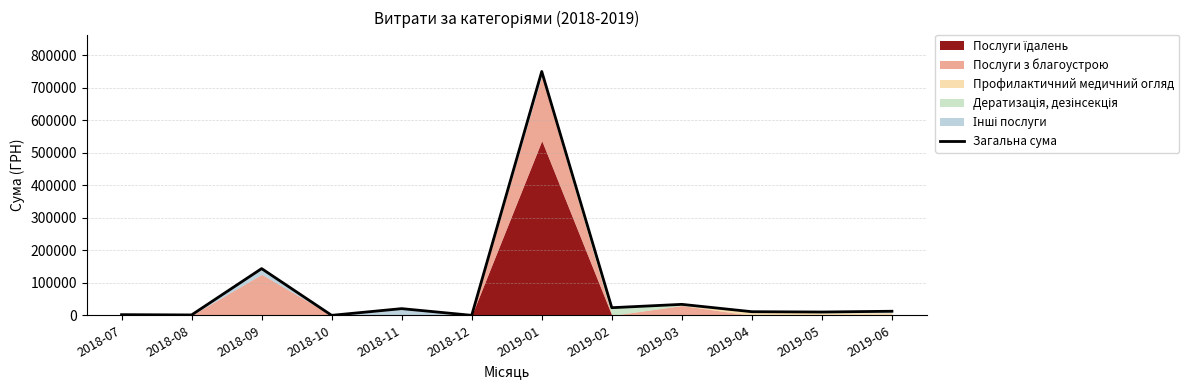

Does the chart display data point markers on the line(s)?

No